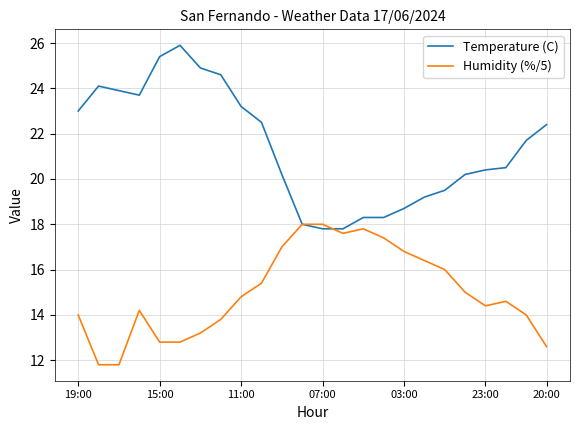

Which series has the largest total across all categories?

Temperature (C)